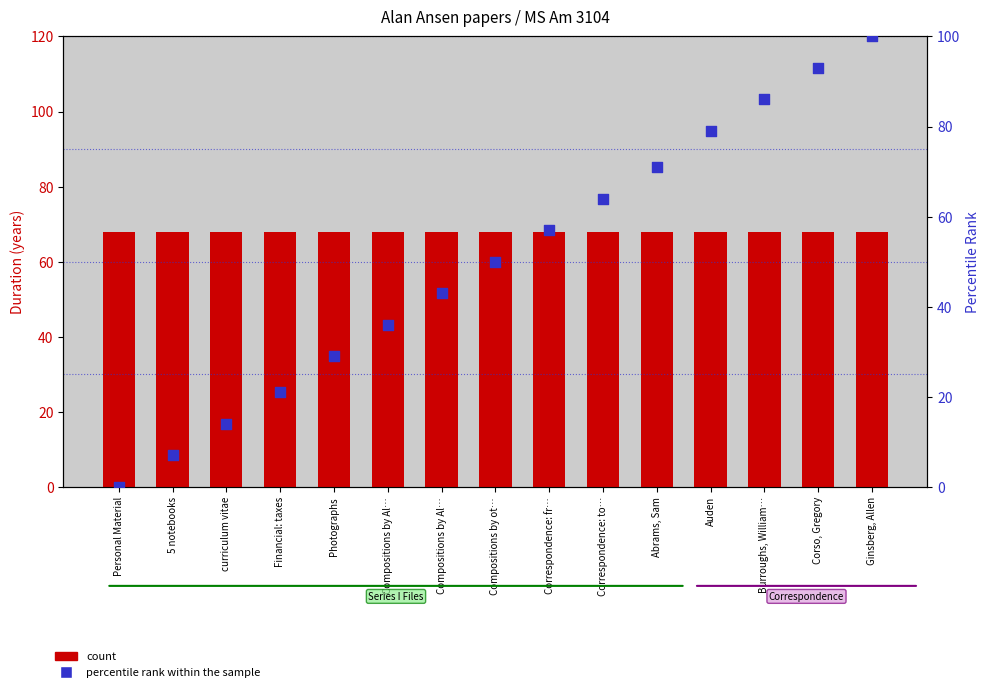

At which category is the sum across all series the highest?

Ginsberg, Allen